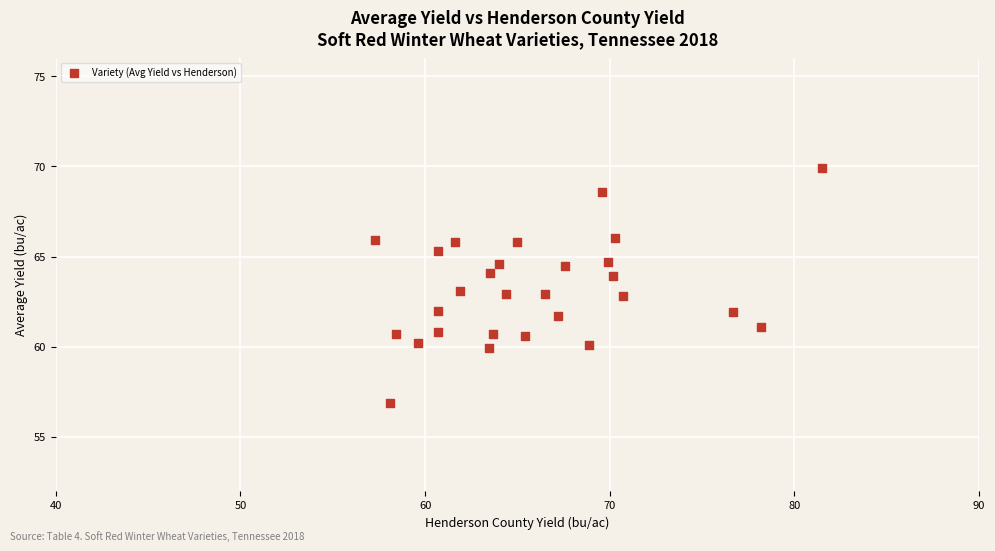

What is the range of X values (max minus min)?

24.2